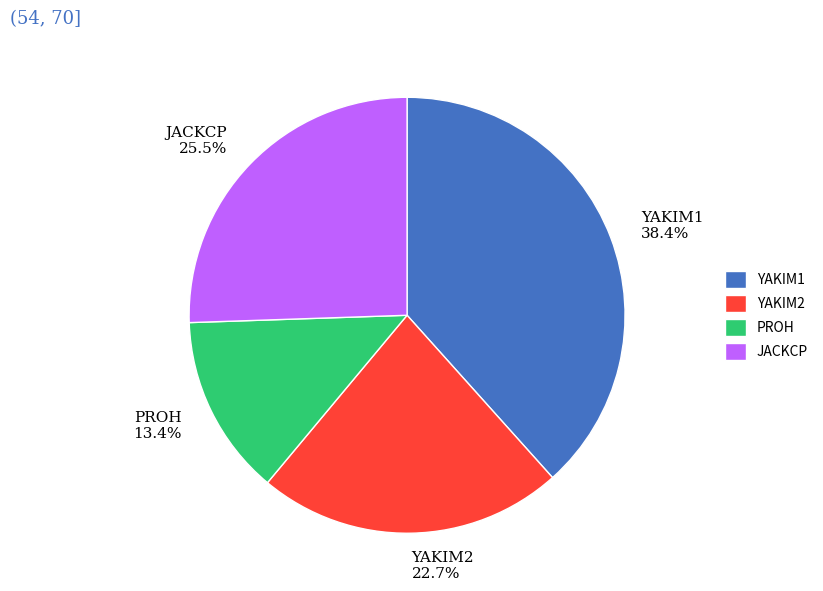

The YAKIM2 slice represents 12% of the pie. True or false?

False